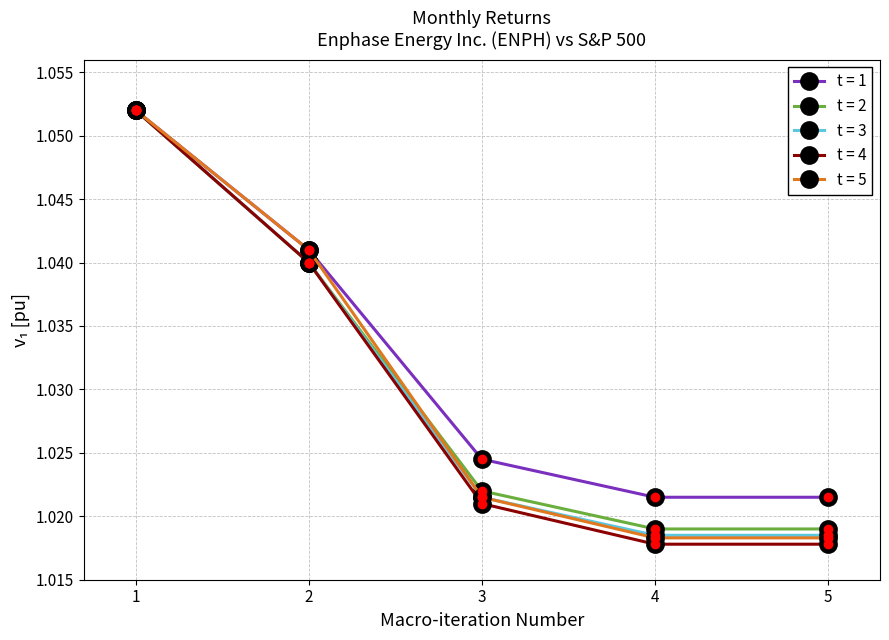

How many lines are shown in the chart?

5